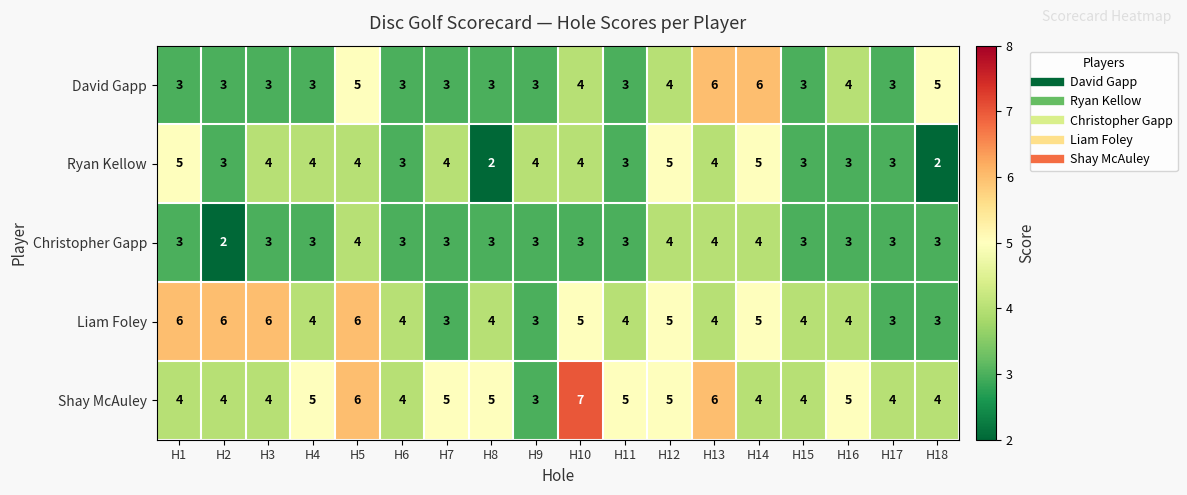

What is the greatest value displayed?

7